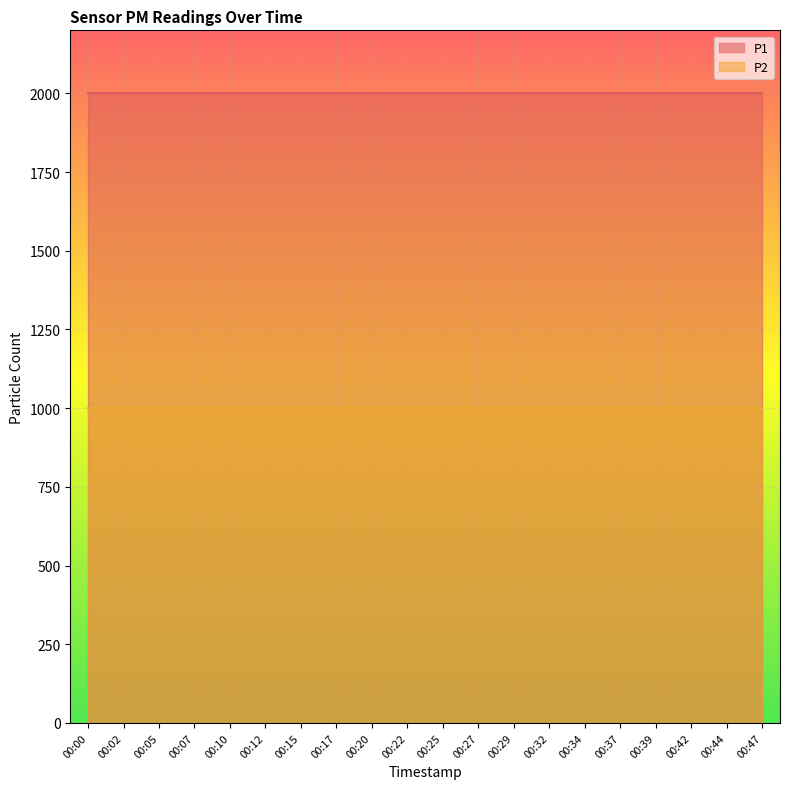

True or false: P1 has more than 1 points higher than both neighbors.

False